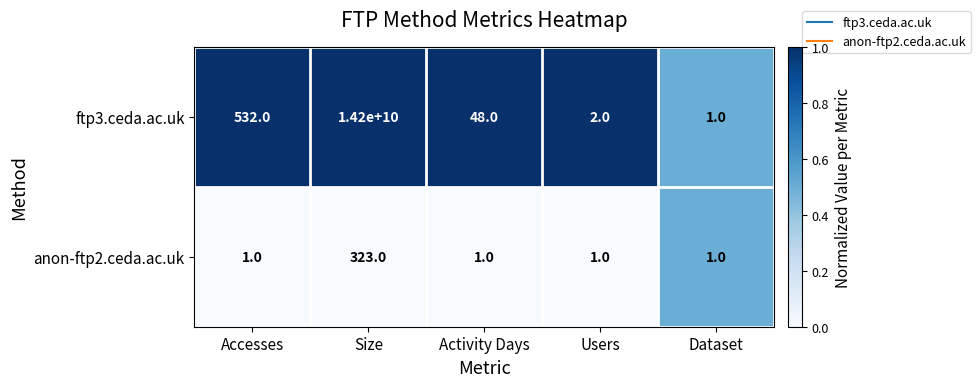

Read the anon-ftp2.ceda.ac.uk value at Size, to the nearest 50.

300